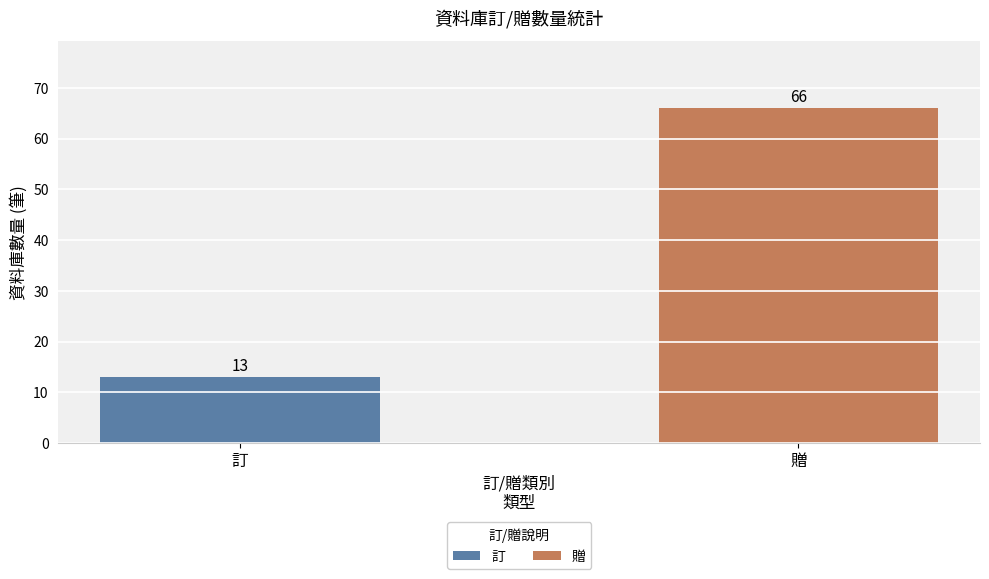

What is the greatest value displayed?

66